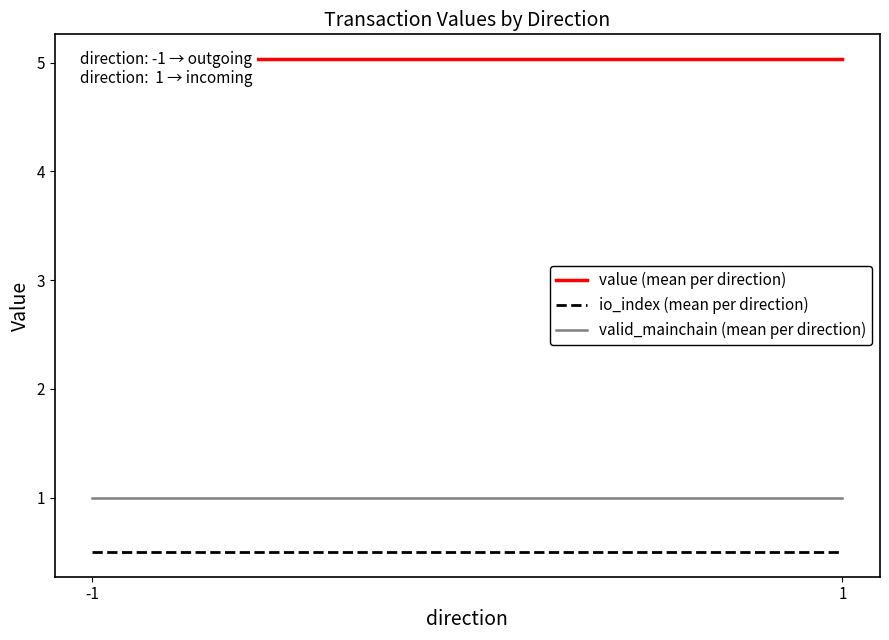

What is the minimum value for value (mean per direction)?

5.0